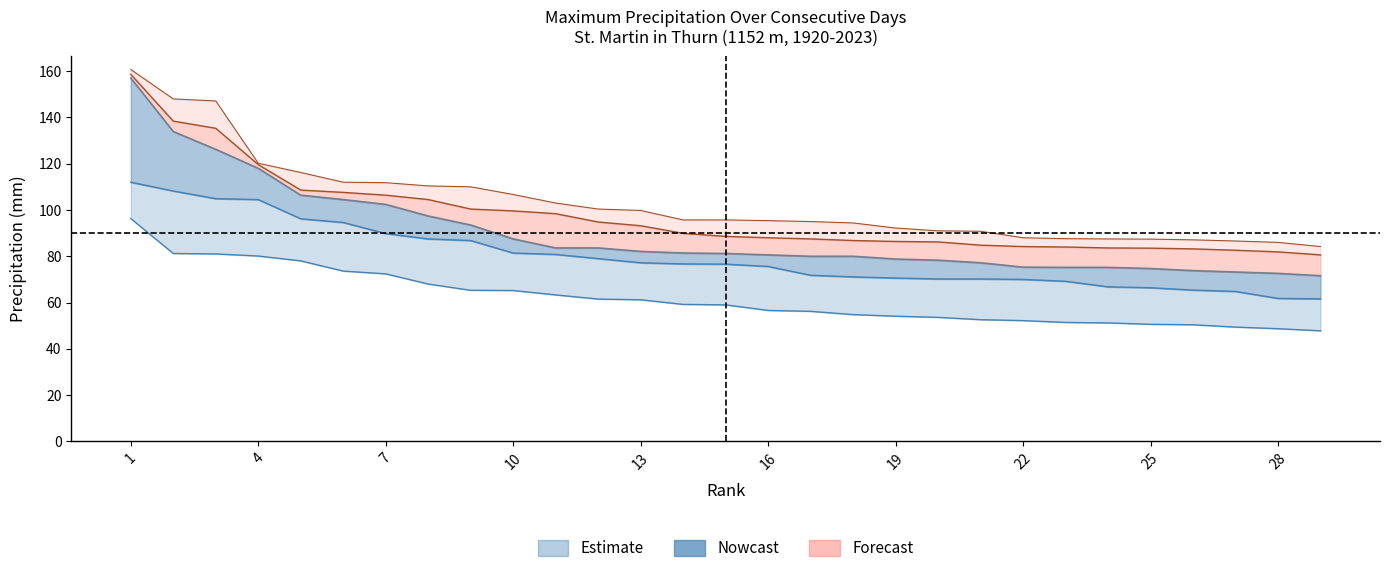

How many lines are shown in the chart?

5